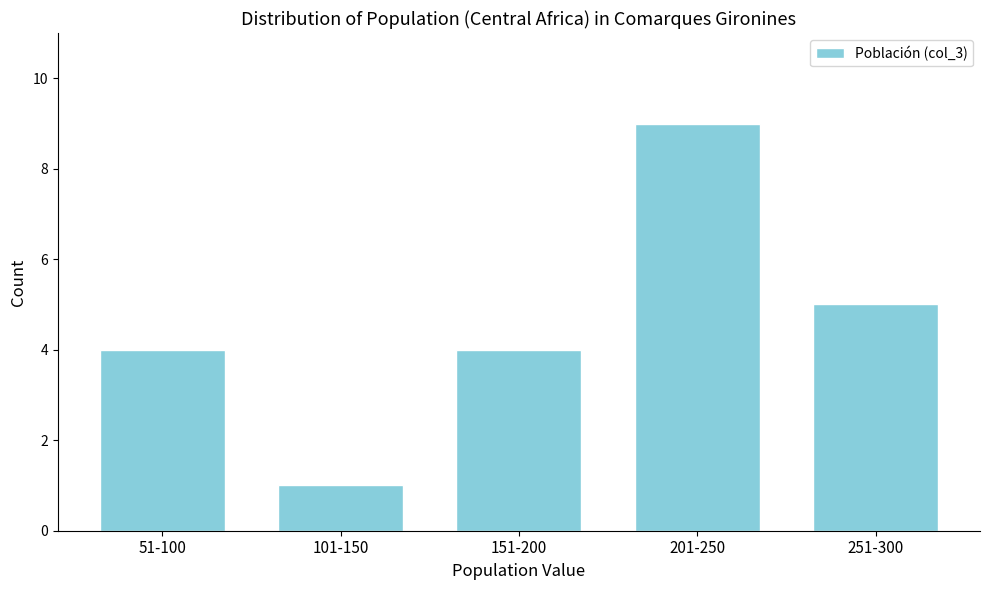

Reading left to right, what are all the values shown in this chart?

51-100=4	101-150=1	151-200=4	201-250=9	251-300=5